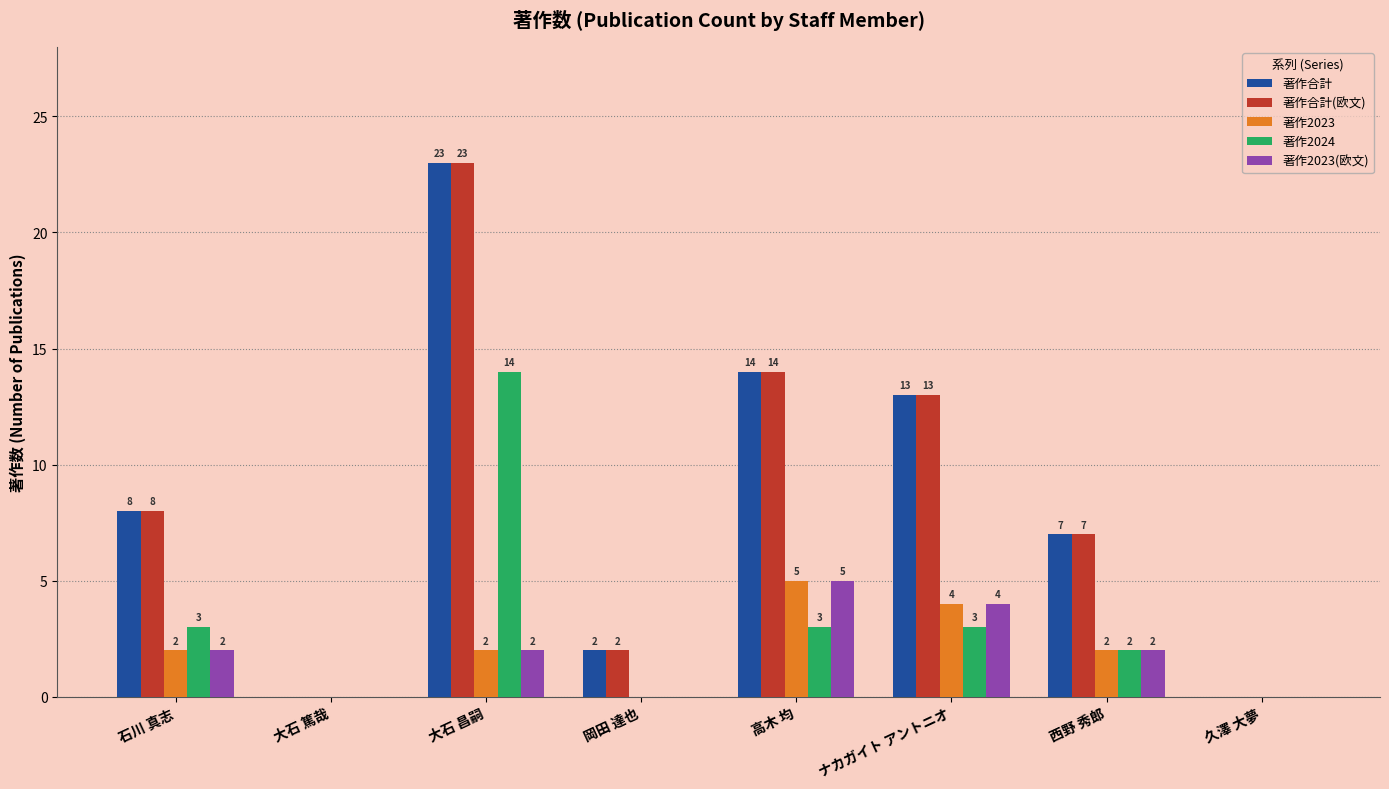

Where is 著作合計(欧文) nearest to the value 11?

ナカガイト アントニオ